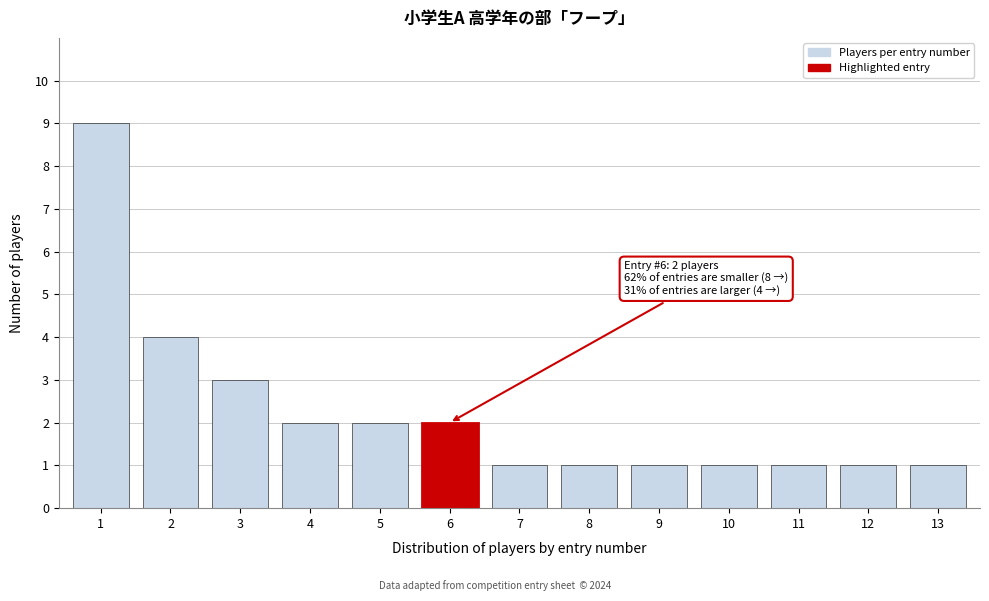

Reading left to right, transcribe all the data shown in this chart.

9	4	3	2	2	2	1	1	1	1	1	1	1